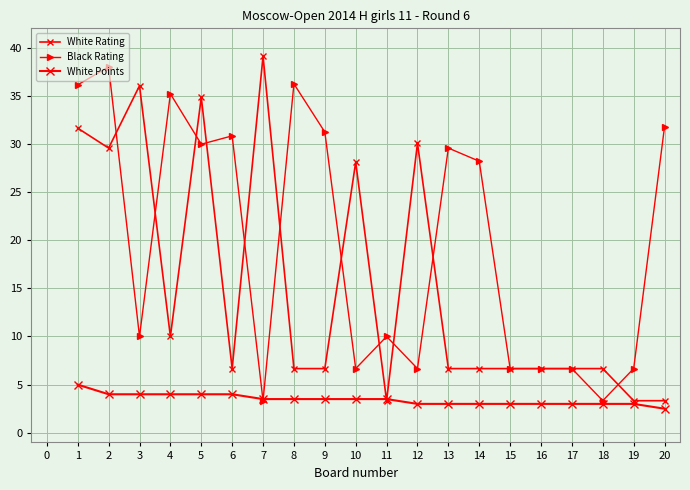

Does the chart have visible grid lines?

Yes